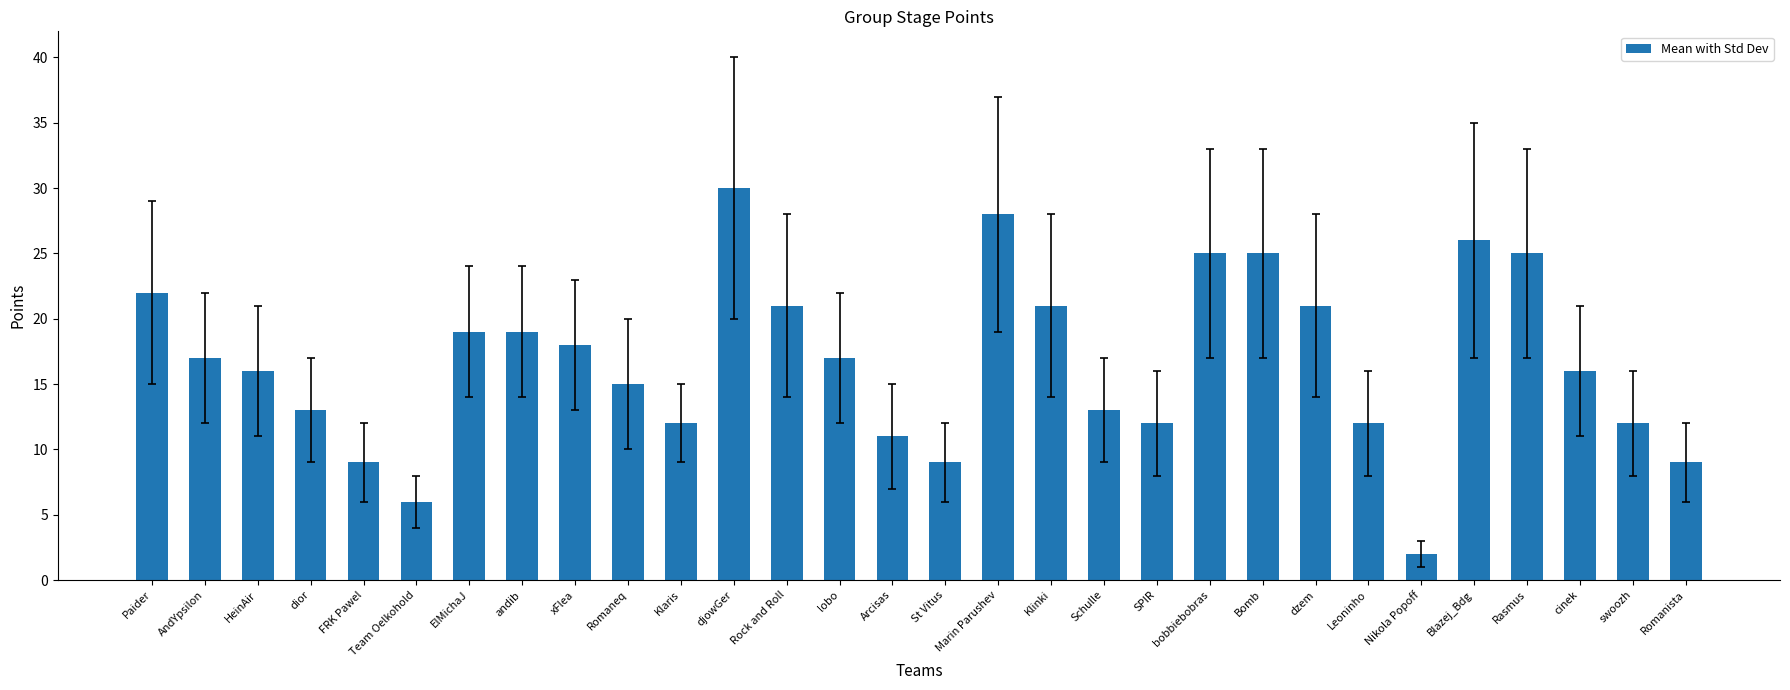

Reading left to right, list all the values displayed in this chart.

Paider=22	AndYpsilon=17	HeinAir=16	dior=13	FRK Pawel=9	Team Oelkohold=6	ElMichaJ=19	andib=19	xFlea=18	Romaneq=15	Klaris=12	djowGer=30	Rock and Roll=21	lobo=17	Arcisas=11	St Vitus=9	Marin Parushev=28	Klinki=21	Schulle=13	SPIR=12	bobbiebobras=25	Bomb=25	dzem=21	Leoninho=12	Nikola Popoff=2	Blazej_Bdg=26	Rasmus=25	cinek=16	swoozh=12	Romanista=9